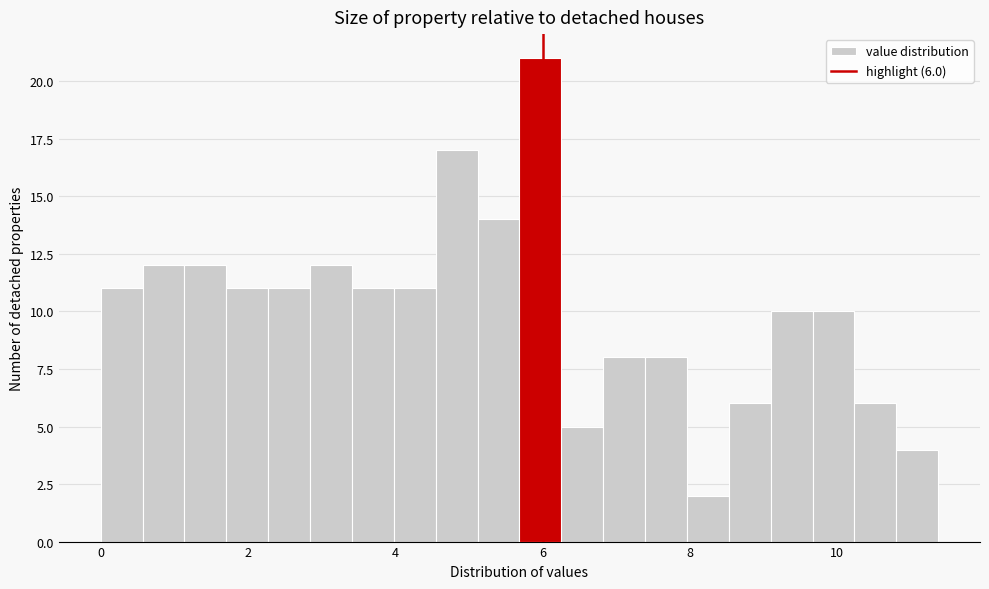

Read against the x-axis, roughly where is the centre of the tallest bar?

6.0